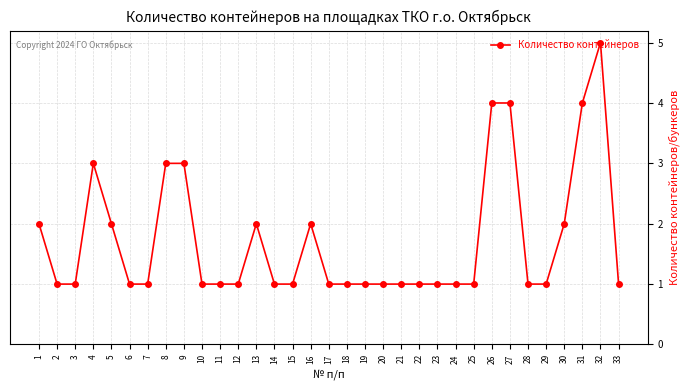

What is the difference between the second highest and minimum values?

3